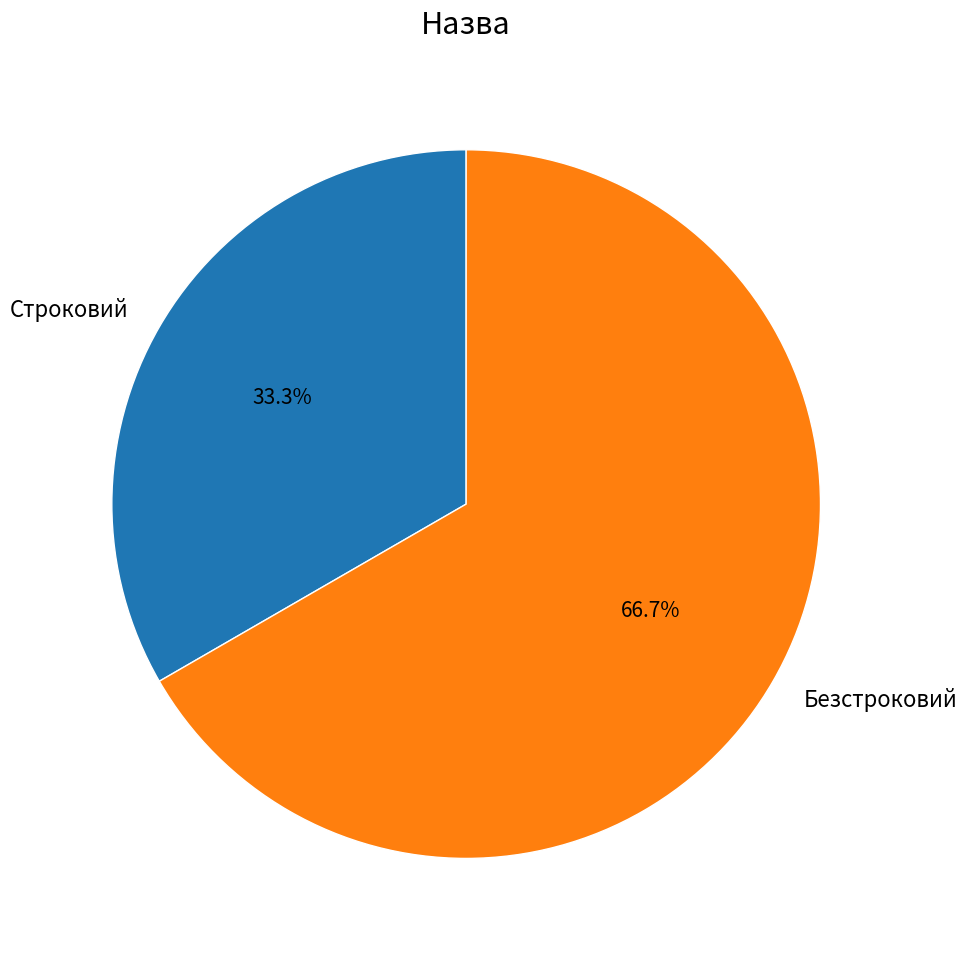

What is the largest slice in the pie chart?

Безстроковий